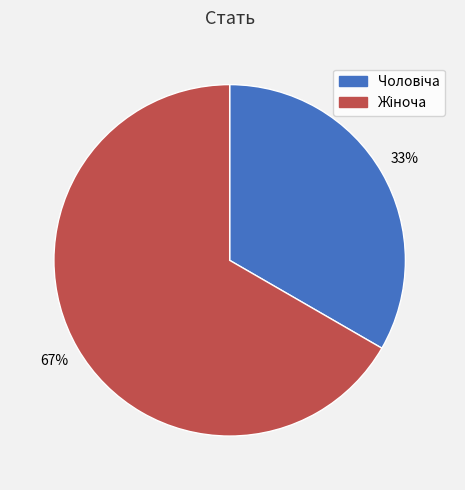

Does any single category account for the majority?

Yes